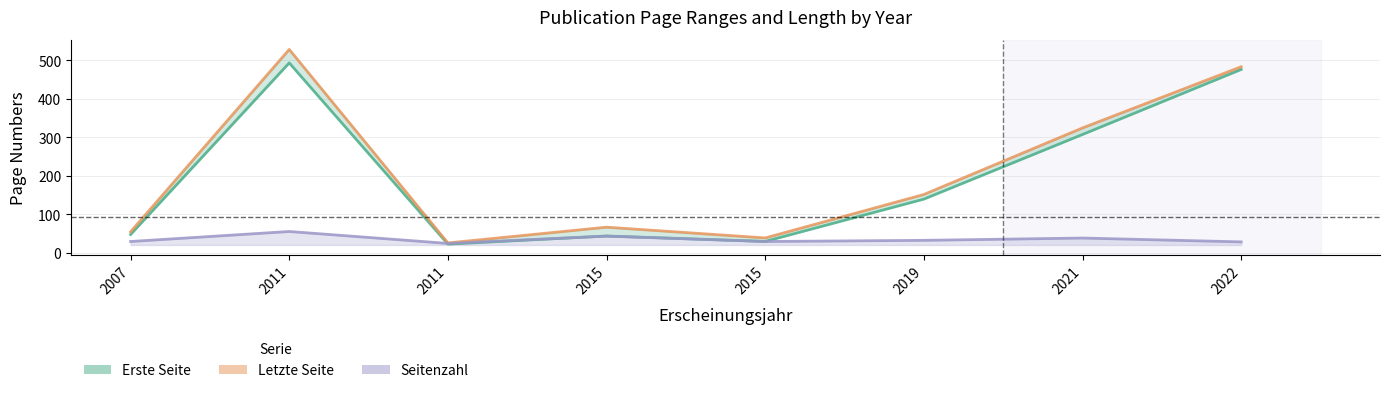

What is the difference between the Seitenzahl values at 2022 and 2015?

1.0